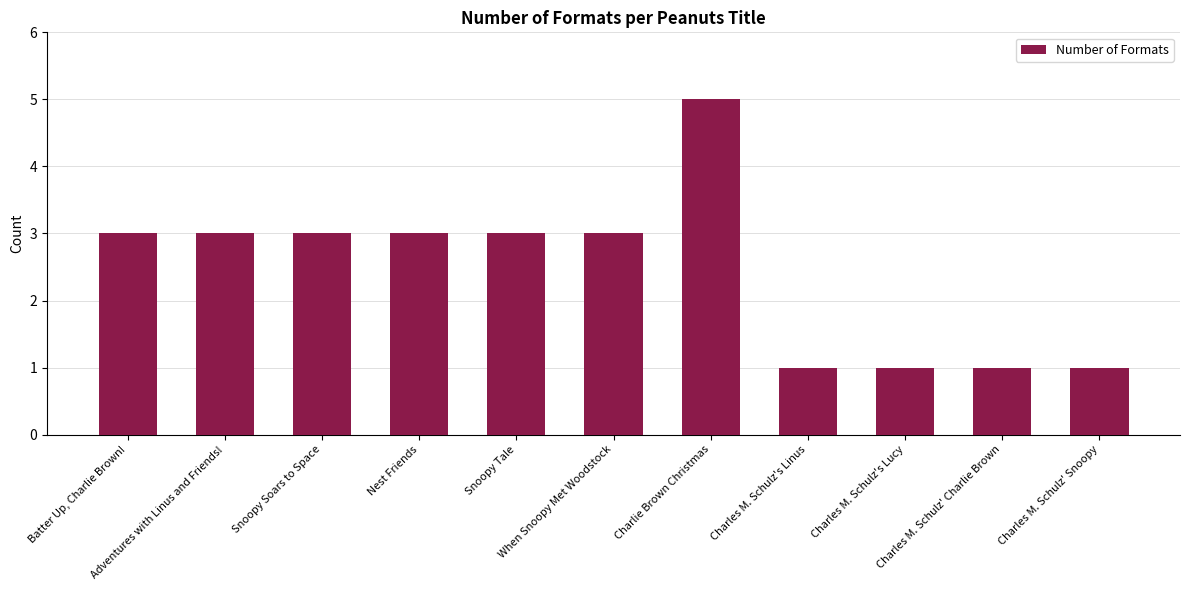

True or false: the data shows 0 at Charles M. Schulz's Lucy.

False